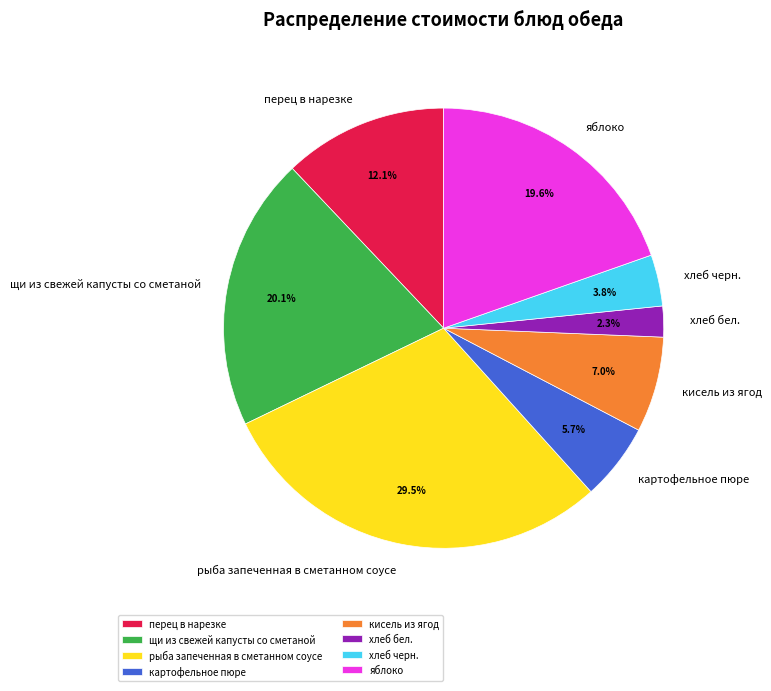

What is the ratio of the value at хлеб черн. to the value at рыба запеченная в сметанном соусе?

0.1